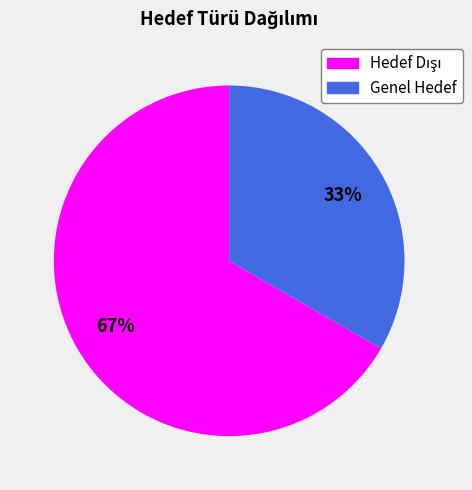

Which category has the smallest portion of the pie?

Genel Hedef